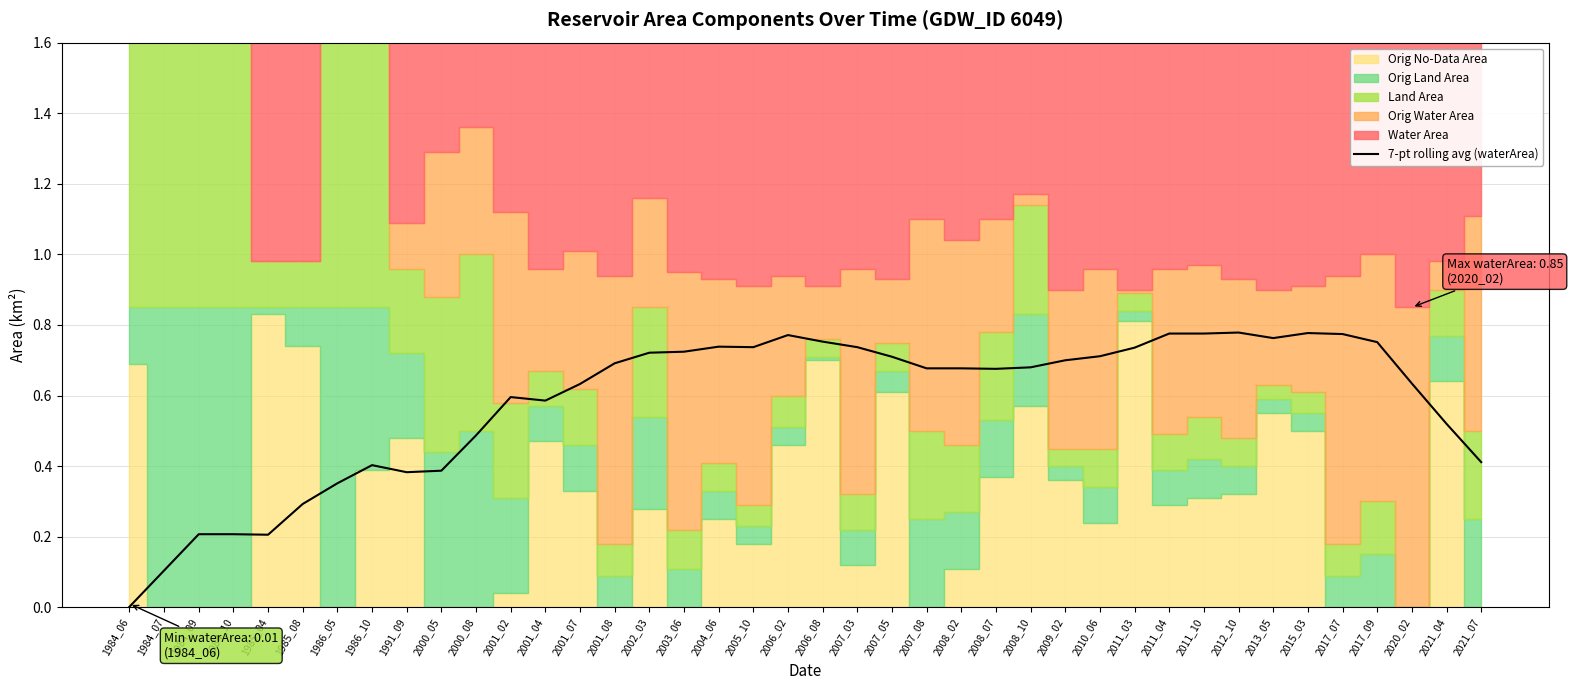

Which label corresponds to the smallest value in the chart?

1984_06